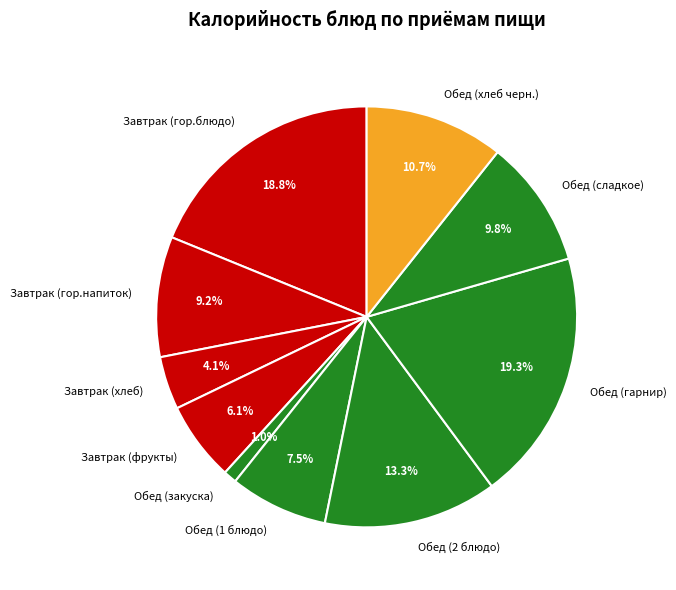

Does Обед (закуска) account for over 50% of the chart?

No